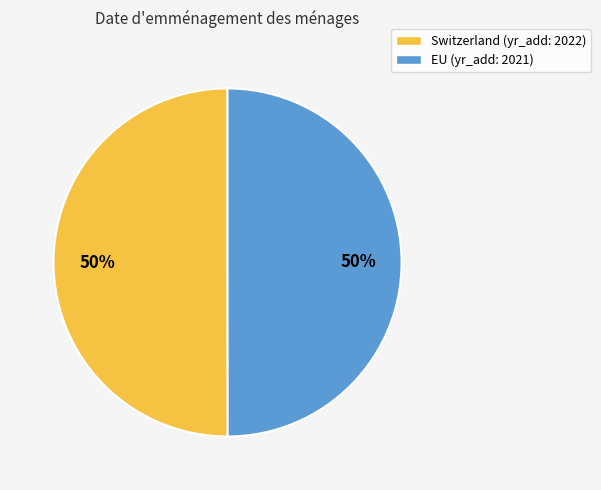

What is the ratio of the value at Switzerland (yr_add: 2022) to the value at EU (yr_add: 2021)?

1.0